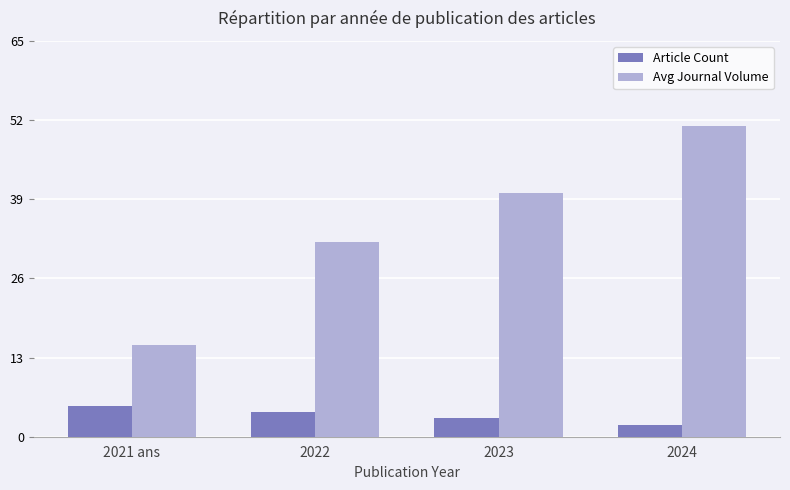

Reading left to right, transcribe all the data shown in this chart.

Article Count: 5	4	3	2
Avg Journal Volume: 15	32	40	51